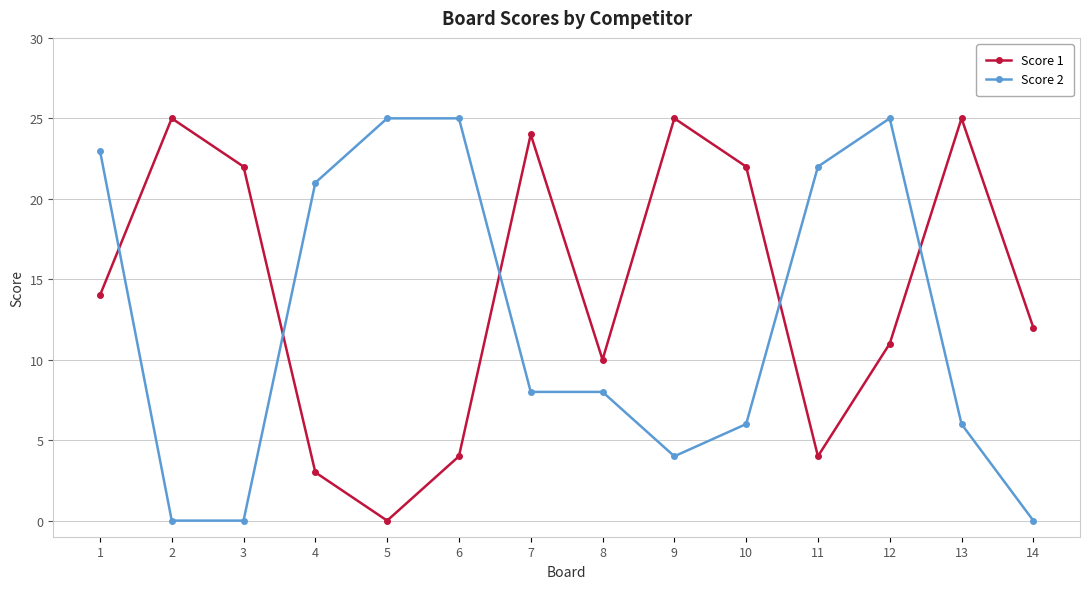

How many lines are shown in the chart?

2